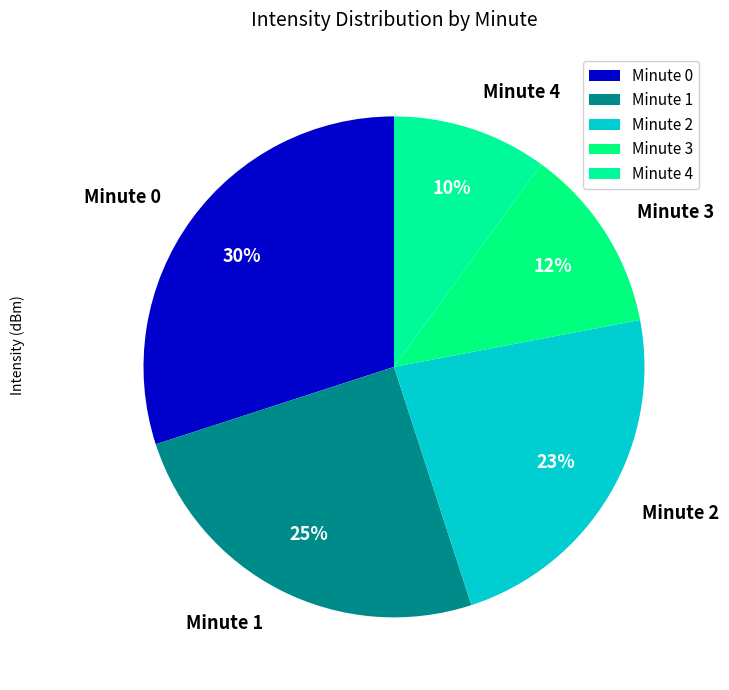

To the nearest percent, what percentage of the pie is Minute 1?

25%